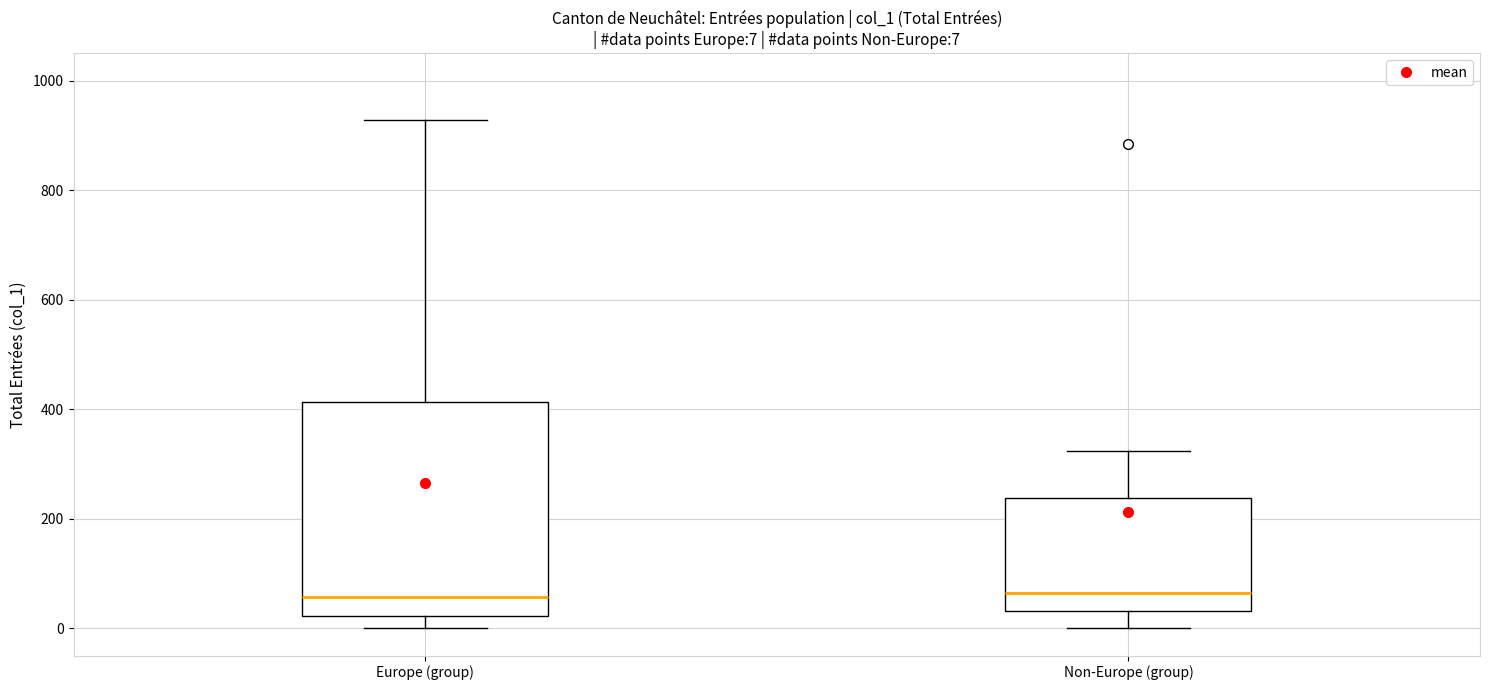

Which box is the tallest, from its lower edge to its upper edge?

Europe (group)